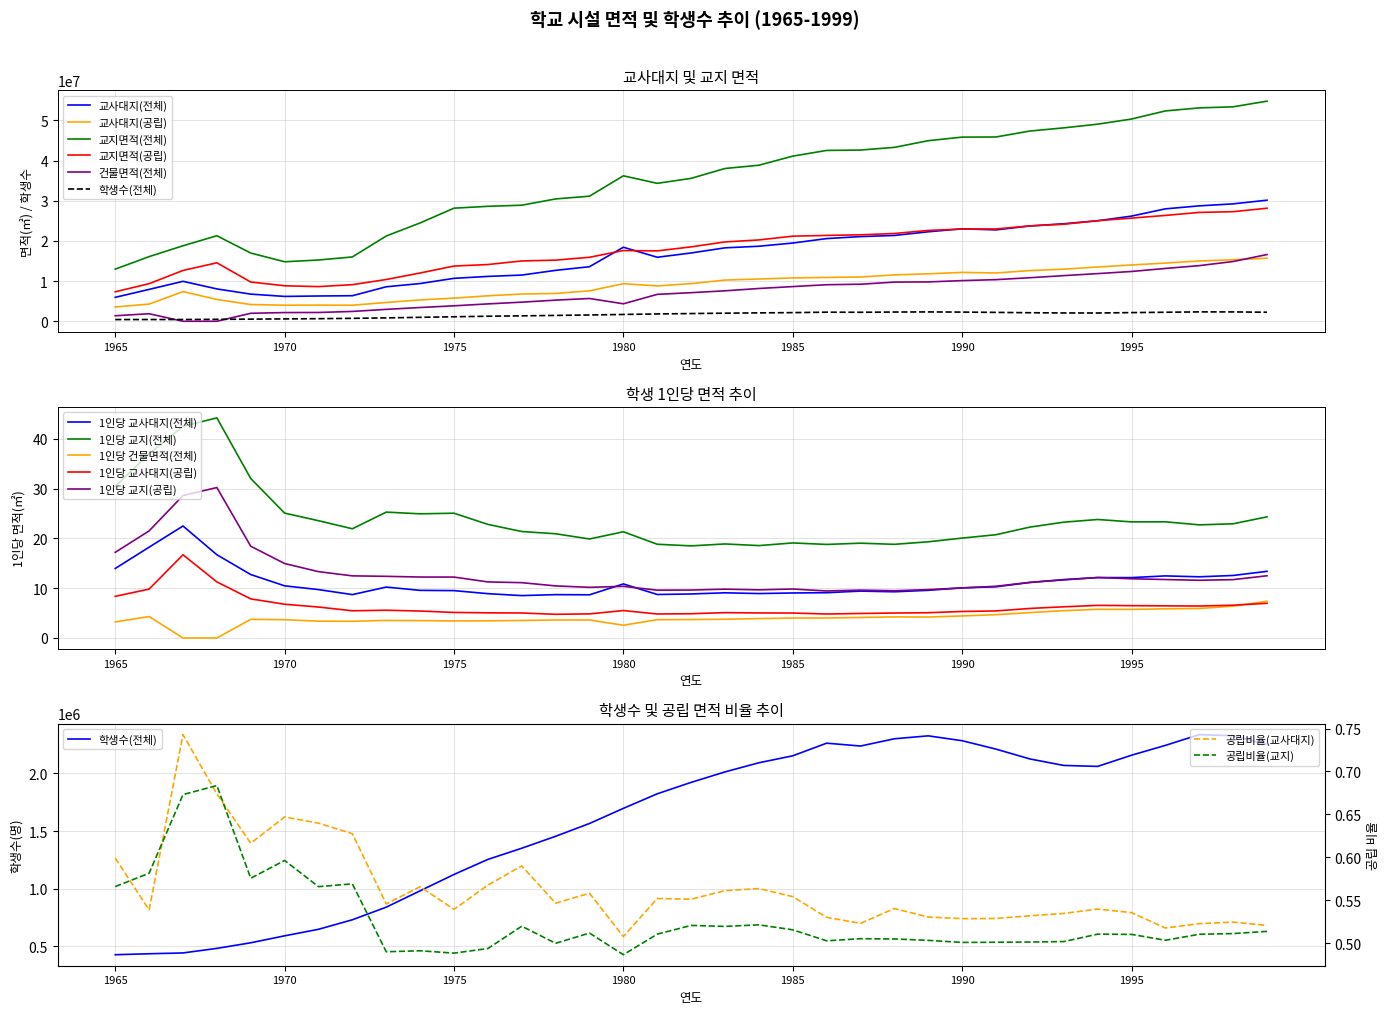

List the series in order of their peak value, lowest first.

설립별학생수(전체), 교사대지(공립), 건물면적(전체), 교지면적(공립), 교사대지(전체), 교지면적(전체)